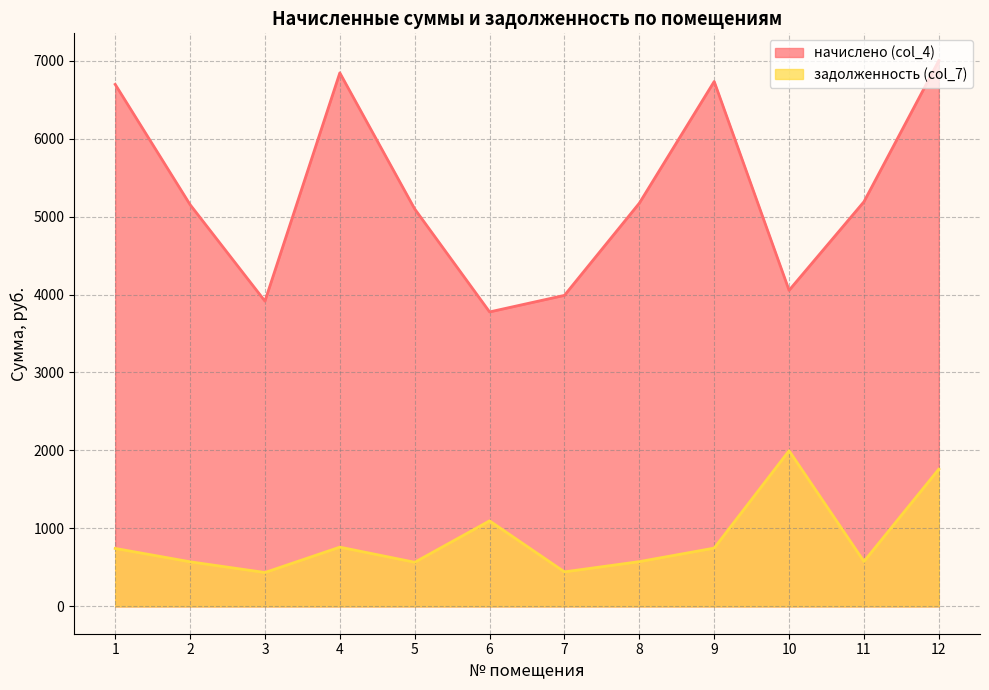

At which label does задолженность (col_7) first exceed 743?

1